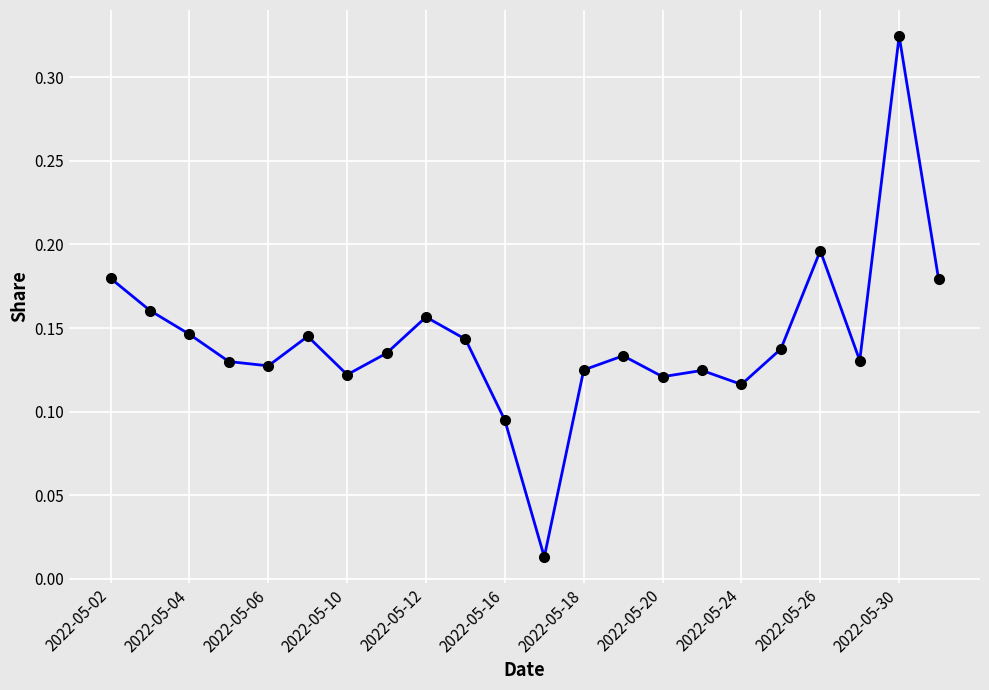

How many interior local peaks (higher than both neighbors) does the data have?

6